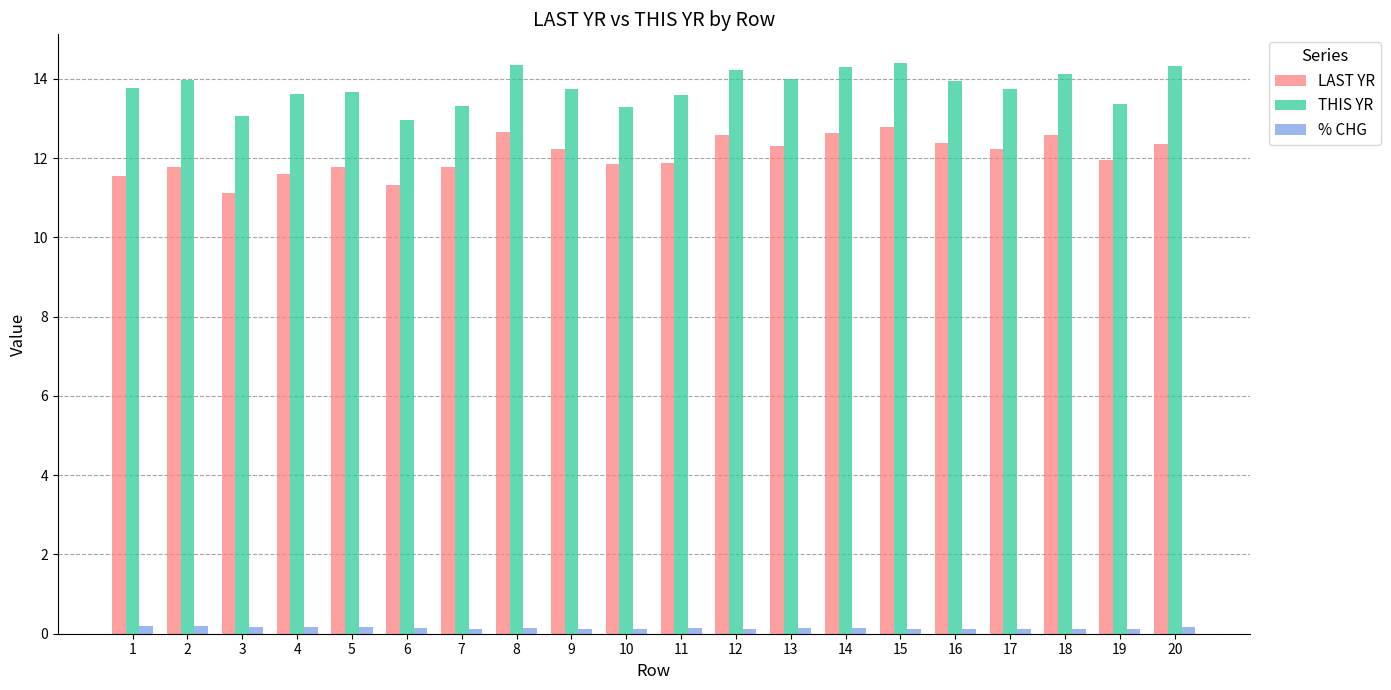

What is the average value of the % CHG series?

0.1